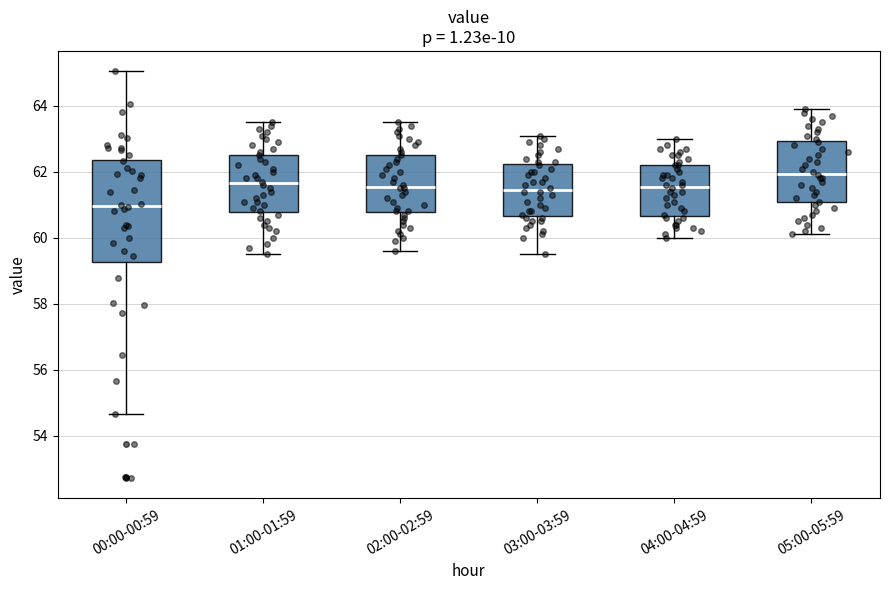

Where is the upper edge of the box for 00:00-00:59 on the y-axis? The values are not printed on the chart, so give them approximately, as read against the axis.

62.4